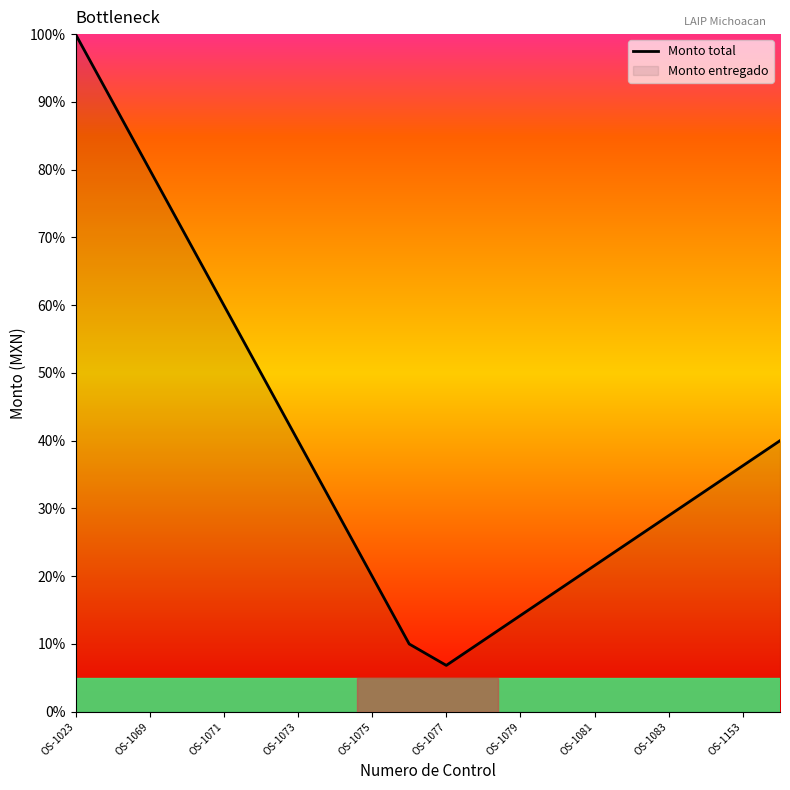

What is the smallest value displayed?

6.8